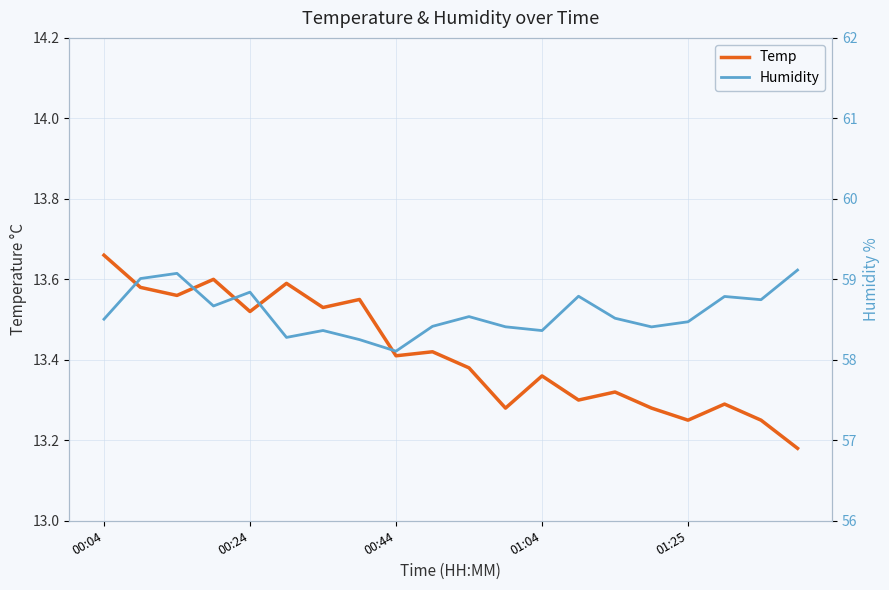

How many lines are shown in the chart?

2